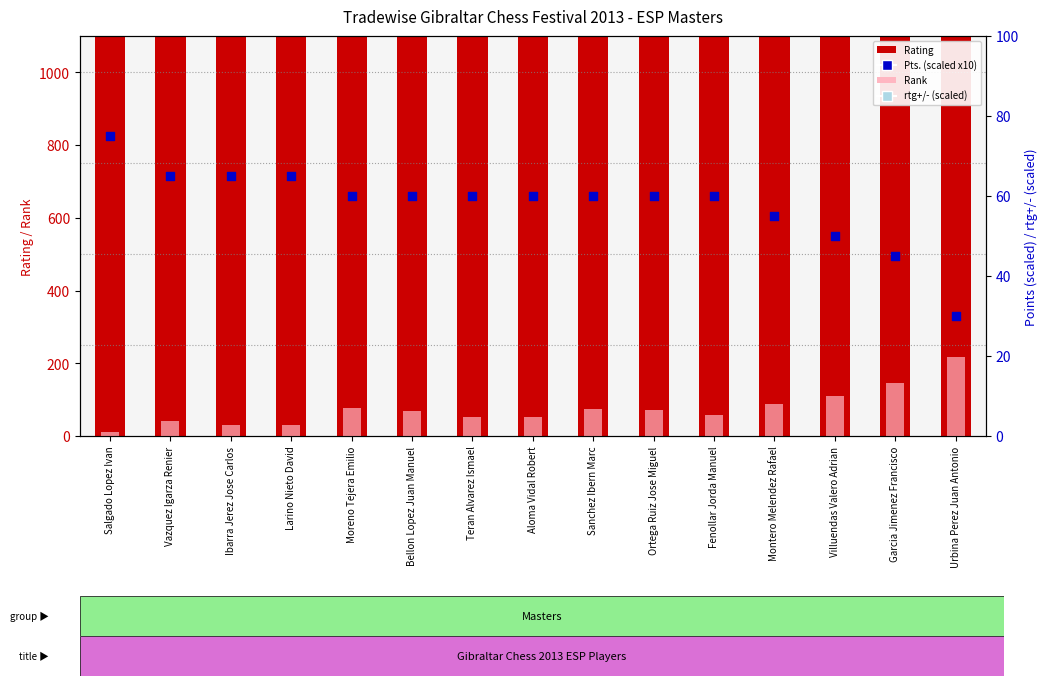

Which series contains the lowest Y value?

Rank